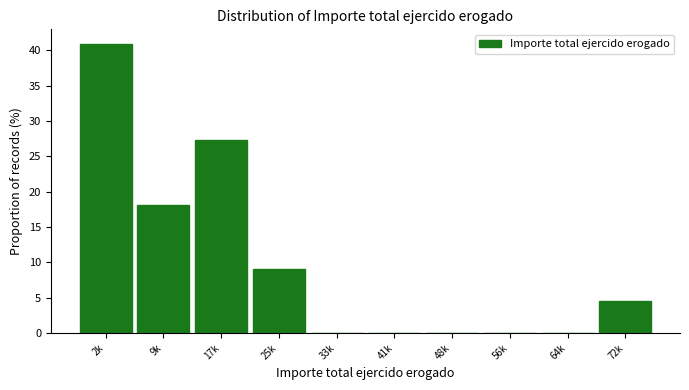

Reading left to right, transcribe all the data shown in this chart.

2k=40.9	9k=18.2	17k=27.3	25k=9.1	33k=0.0	41k=0.0	48k=0.0	56k=0.0	64k=0.0	72k=4.5